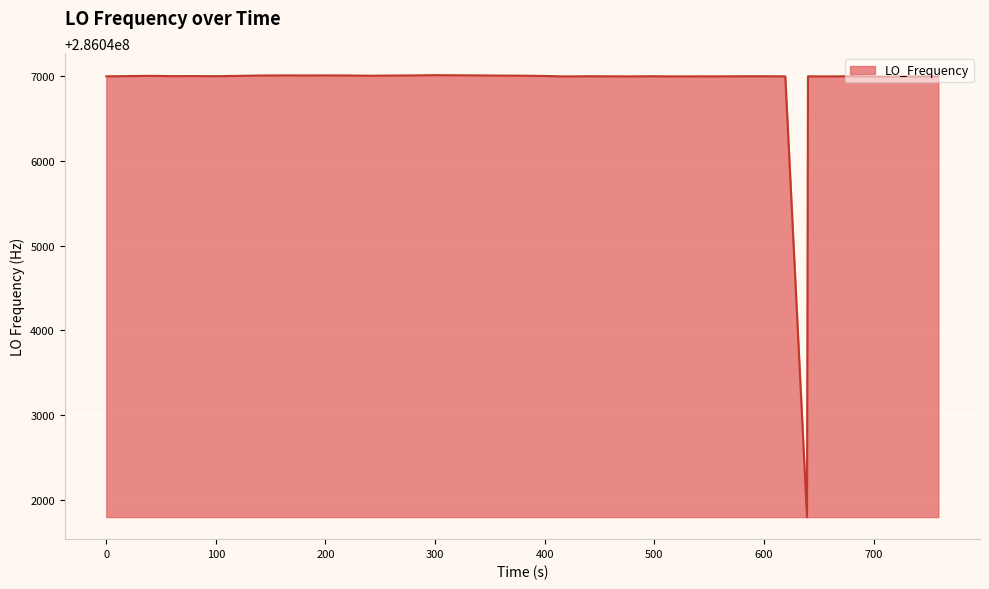

What is the maximum value shown in the chart?

286047010.4